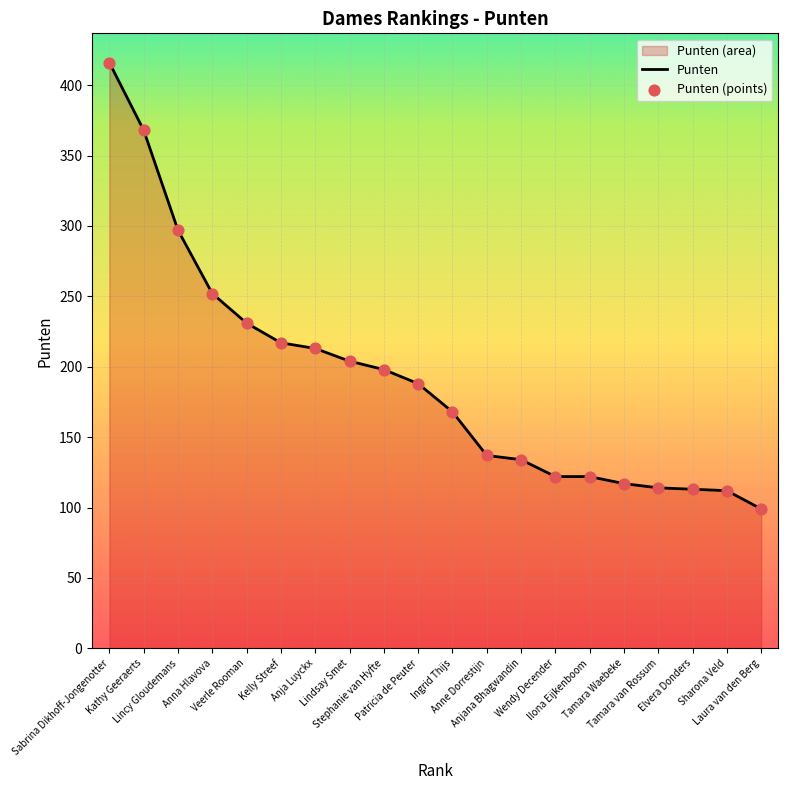

Which has a higher value, Sharona Veld or Ingrid Thijs?

Ingrid Thijs